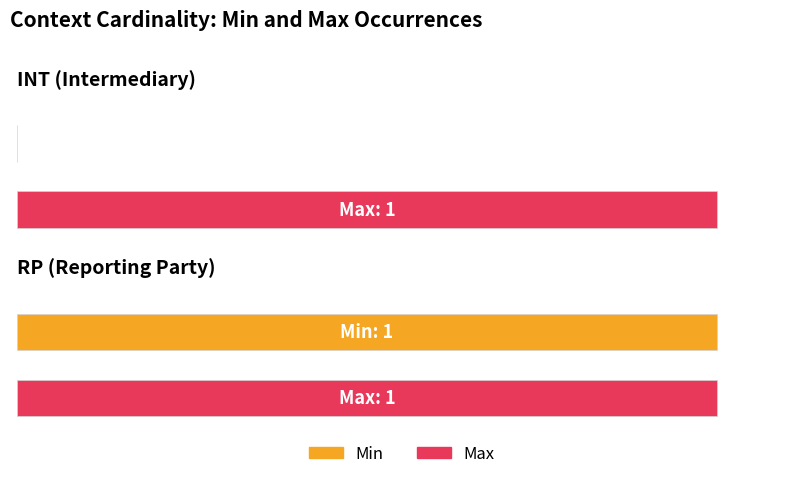

Reading left to right, what are all the values shown in this chart?

Min: INT (Intermediary)=0	RP (Reporting Party)=1
Max: INT (Intermediary)=1	RP (Reporting Party)=1